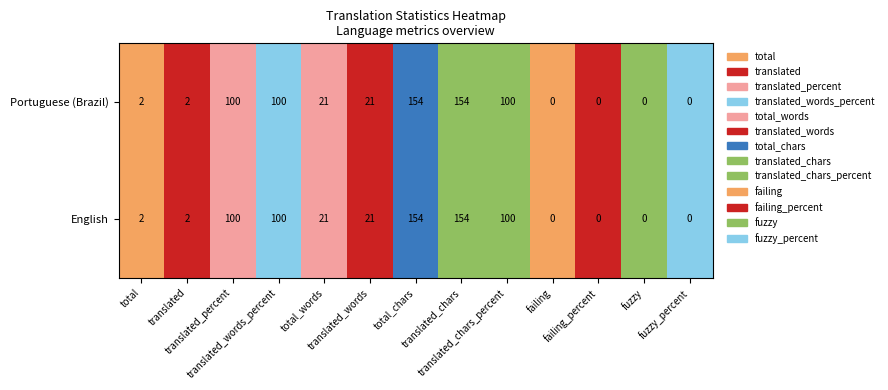

Reading right to left, extract all data points from this chart.

English: 0	0	0	0	100	154	154	21	21	100	100	2	2
Portuguese (Brazil): 0	0	0	0	100	154	154	21	21	100	100	2	2